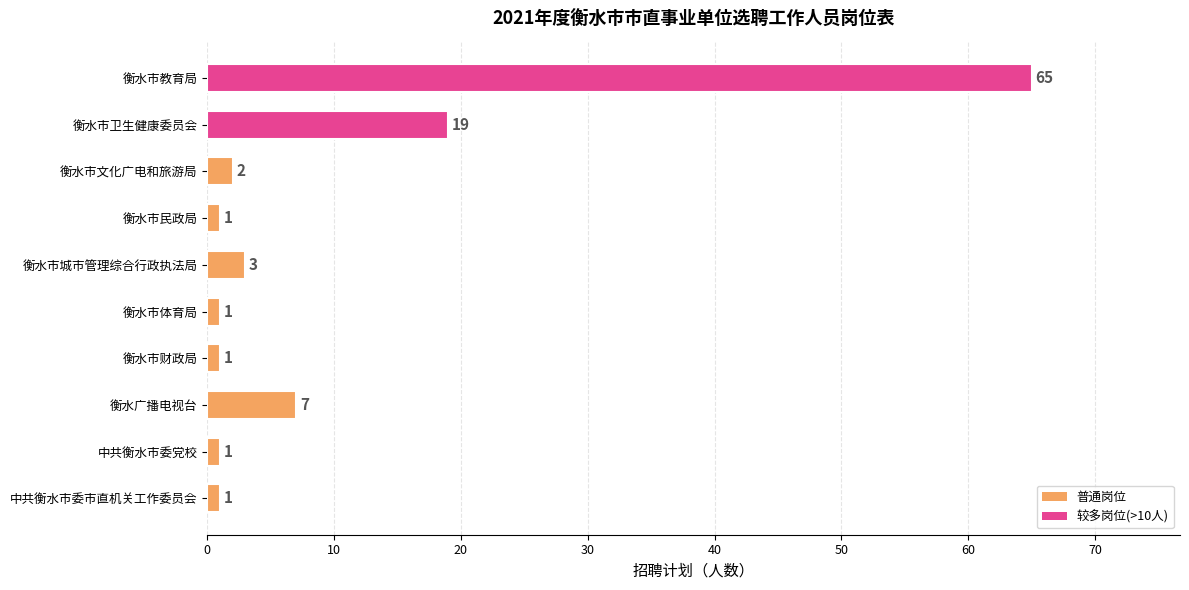

The value at 衡水市教育局 is 88. True or false?

False